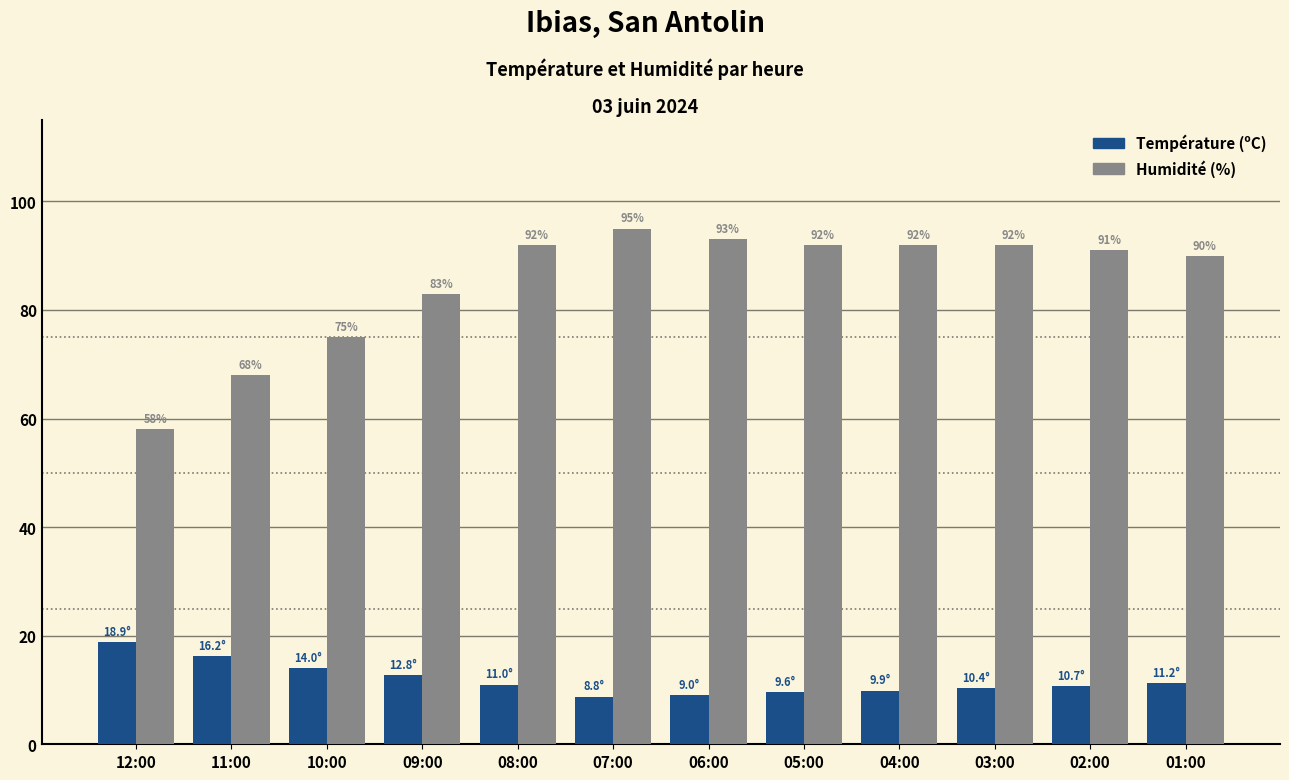

True or false: Humidité (%) has a value of 111.9 at 10:00.

False